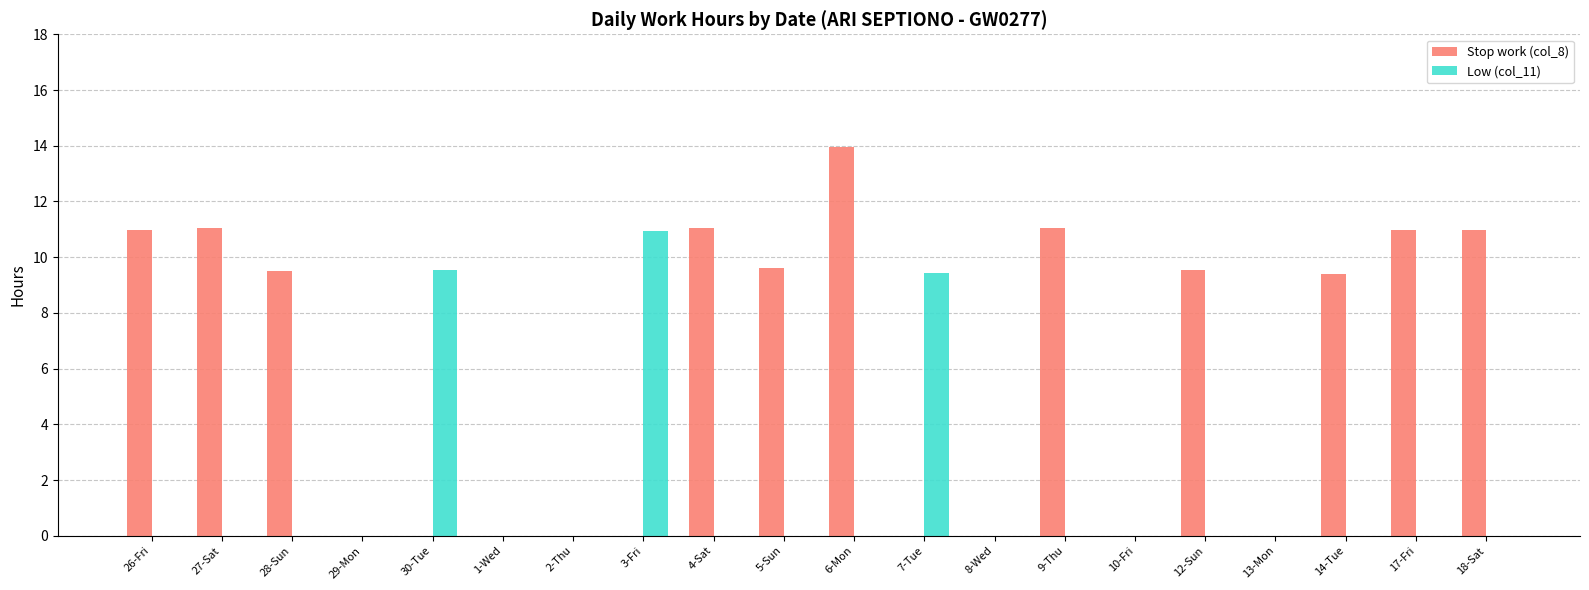

Does the chart contain stacked bars?

No